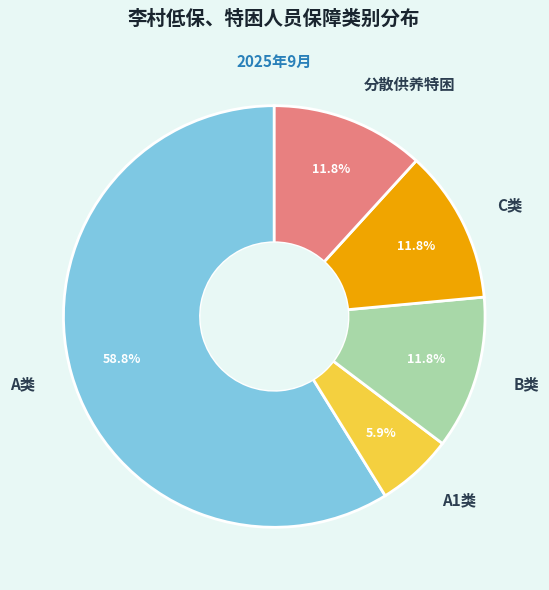

Is there any slice that represents more than half of the pie?

Yes